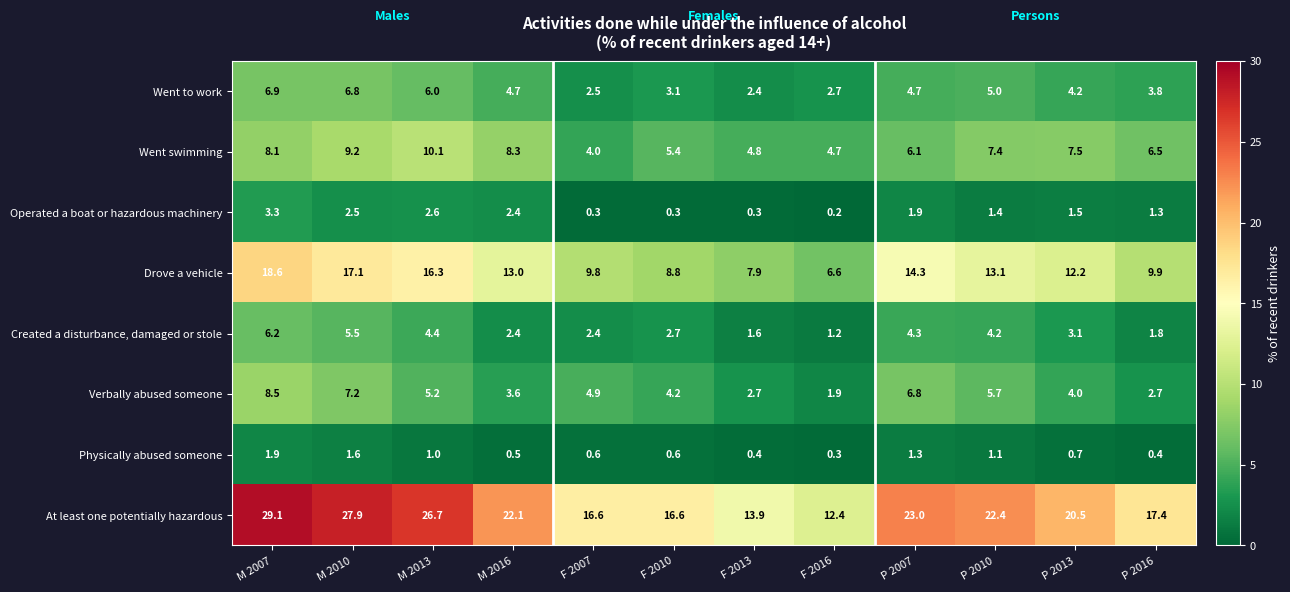

The value of Verbally abused someone at F 2007 is 7.0. True or false?

False